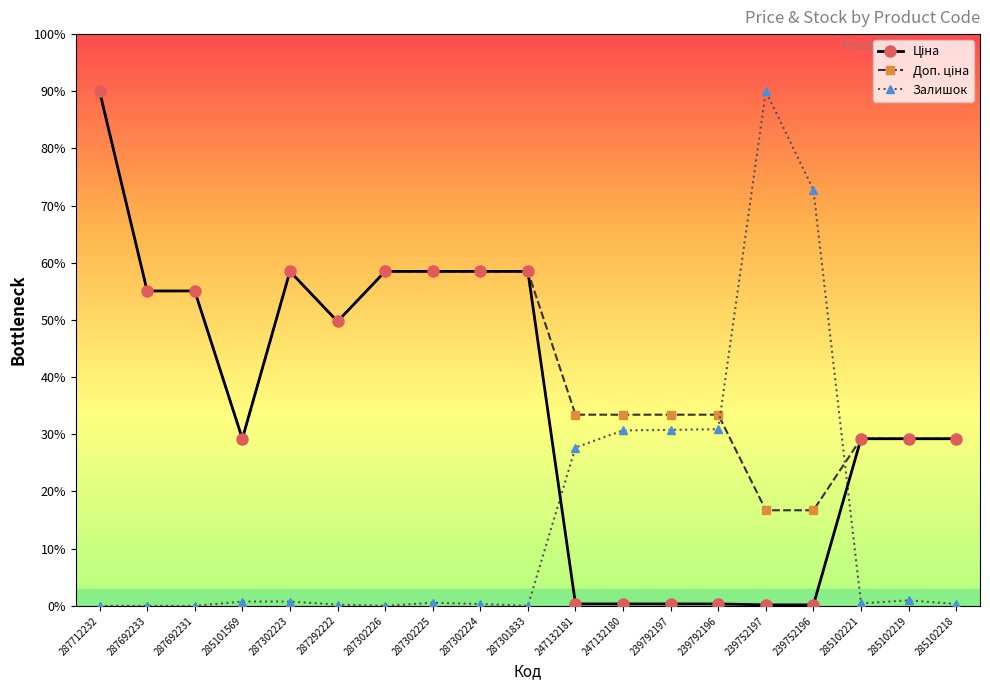

True or false: Залишок and Доп. ціна cross at least once.

True